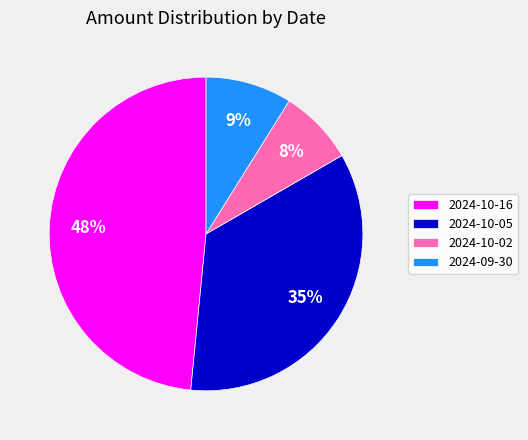

The 2024-10-05 slice represents 45% of the pie. True or false?

False